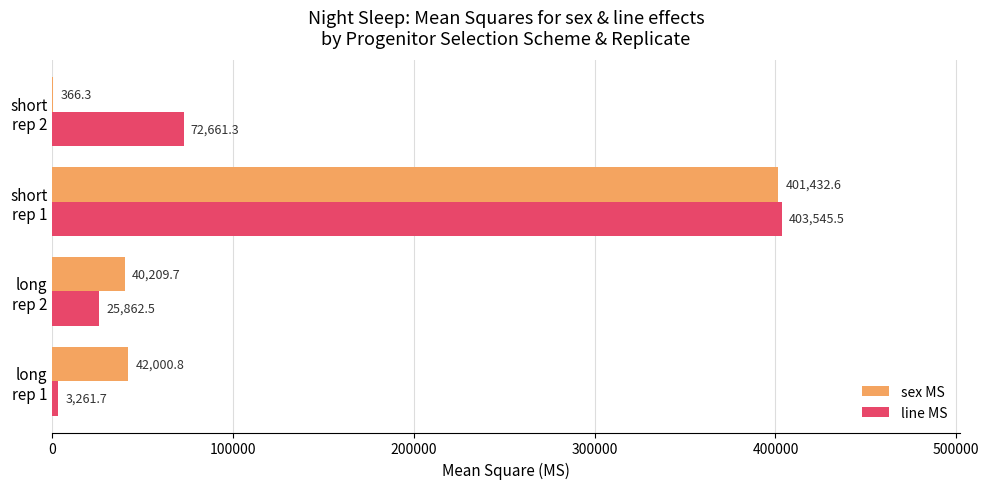

Which category has the highest value in the line MS series?

short
rep 1